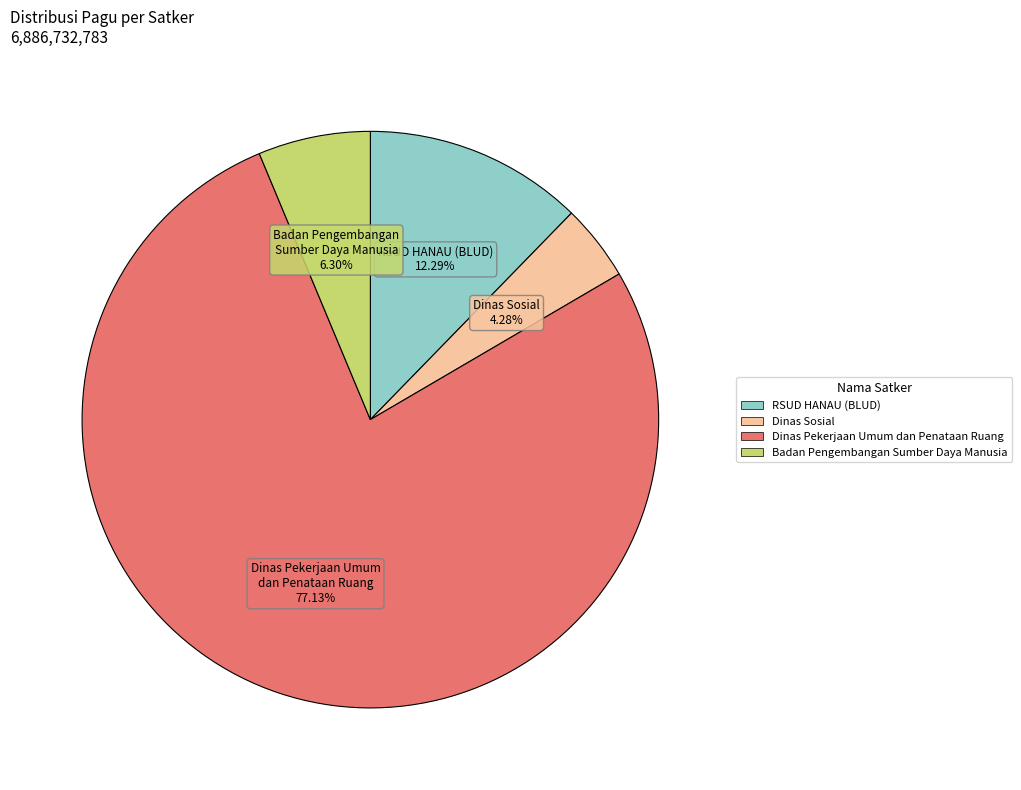

What percentage is the Dinas Pekerjaan Umum dan Penataan Ruang slice, to the nearest percent?

77%